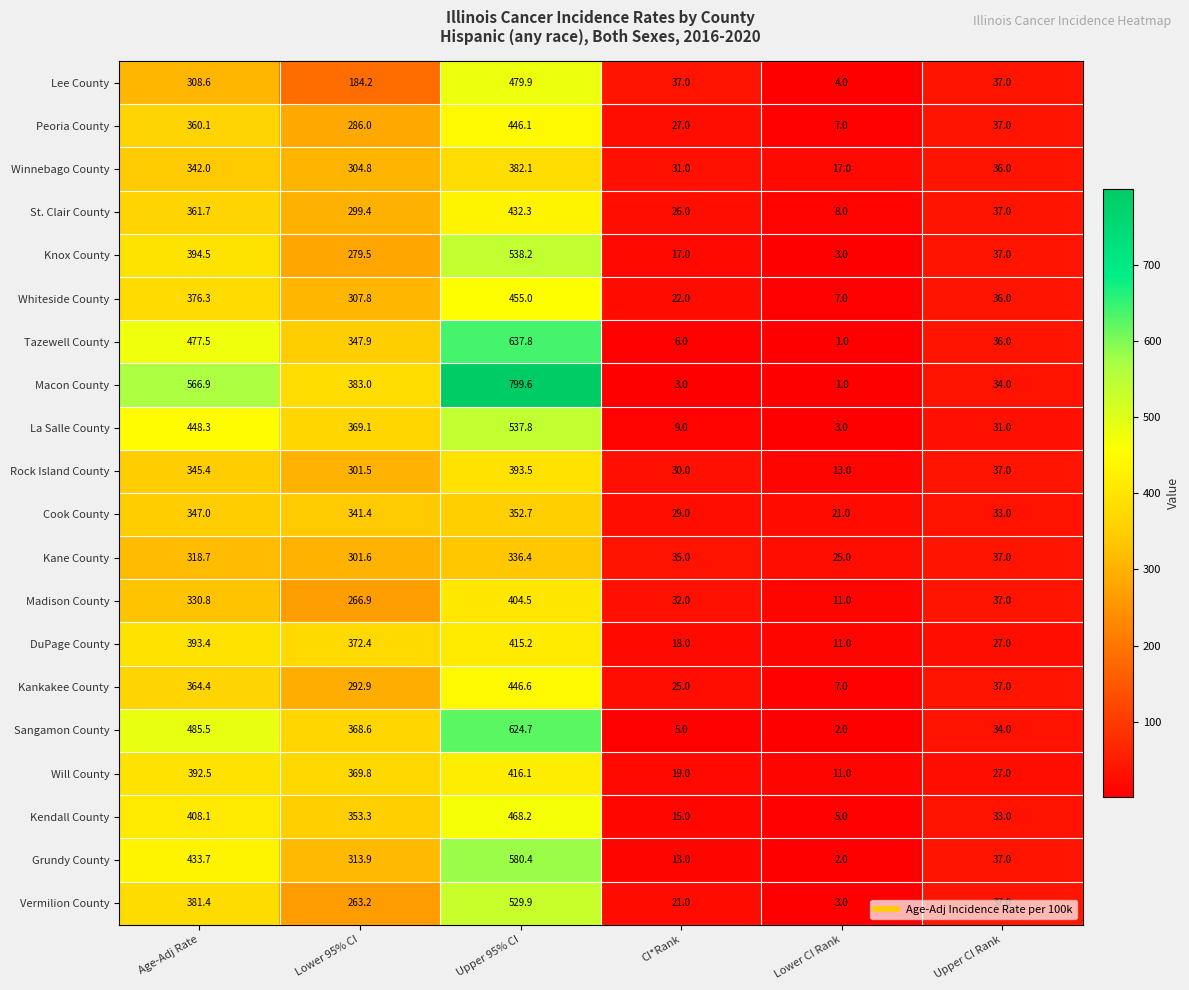

At which category is the sum across all series the highest?

Upper 95% CI